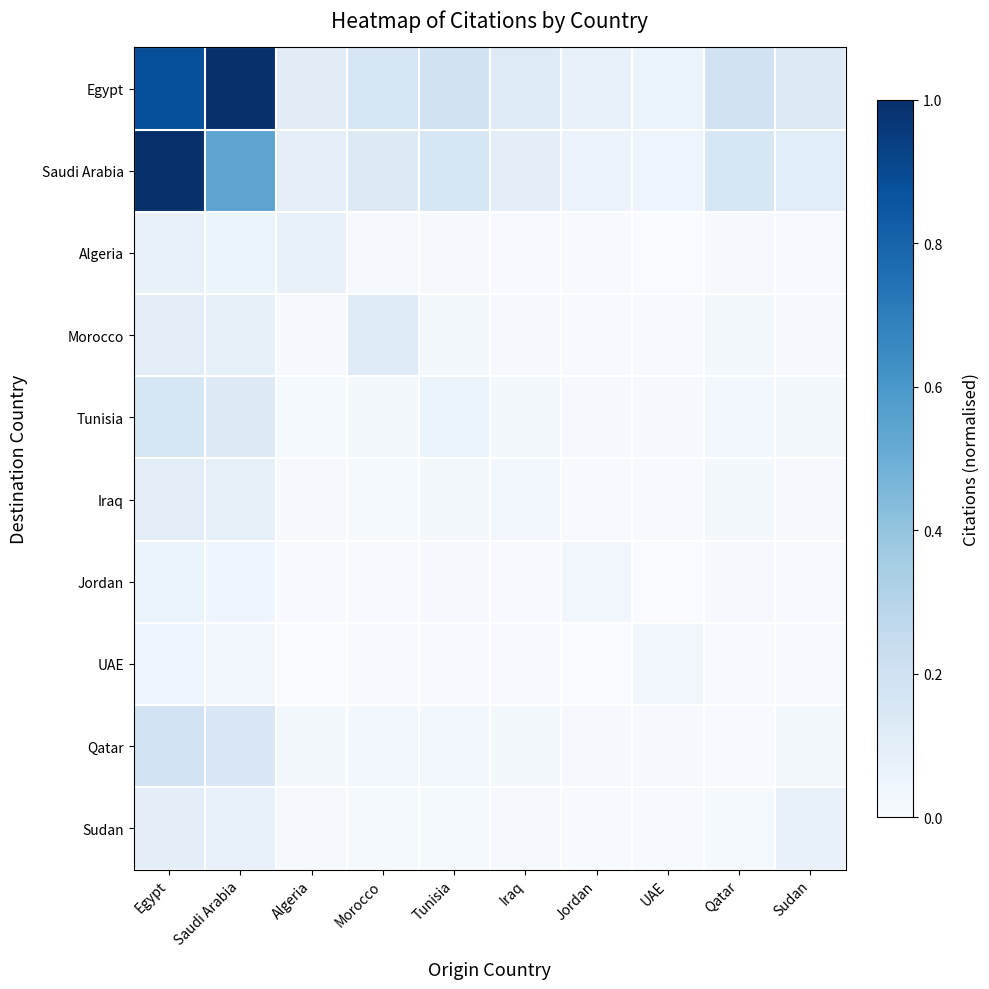

Reading left to right, what are all the values shown in this chart?

Egypt: Egypt=0.9	Saudi Arabia=1.0	Algeria=0.1	Morocco=0.2	Tunisia=0.2	Iraq=0.1	Jordan=0.1	UAE=0.1	Qatar=0.2	Sudan=0.1
Saudi Arabia: Egypt=1.0	Saudi Arabia=0.5	Algeria=0.1	Morocco=0.1	Tunisia=0.2	Iraq=0.1	Jordan=0.1	UAE=0.0	Qatar=0.2	Sudan=0.1
Algeria: Egypt=0.1	Saudi Arabia=0.1	Algeria=0.1	Morocco=0.0	Tunisia=0.0	Iraq=0.0	Jordan=0.0	UAE=0.0	Qatar=0.0	Sudan=0.0
Morocco: Egypt=0.1	Saudi Arabia=0.1	Algeria=0.0	Morocco=0.1	Tunisia=0.0	Iraq=0.0	Jordan=0.0	UAE=0.0	Qatar=0.0	Sudan=0.0
Tunisia: Egypt=0.2	Saudi Arabia=0.1	Algeria=0.0	Morocco=0.0	Tunisia=0.1	Iraq=0.0	Jordan=0.0	UAE=0.0	Qatar=0.0	Sudan=0.0
Iraq: Egypt=0.1	Saudi Arabia=0.1	Algeria=0.0	Morocco=0.0	Tunisia=0.0	Iraq=0.0	Jordan=0.0	UAE=0.0	Qatar=0.0	Sudan=0.0
Jordan: Egypt=0.1	Saudi Arabia=0.0	Algeria=0.0	Morocco=0.0	Tunisia=0.0	Iraq=0.0	Jordan=0.0	UAE=0.0	Qatar=0.0	Sudan=0.0
UAE: Egypt=0.0	Saudi Arabia=0.0	Algeria=0.0	Morocco=0.0	Tunisia=0.0	Iraq=0.0	Jordan=0.0	UAE=0.0	Qatar=0.0	Sudan=0.0
Qatar: Egypt=0.2	Saudi Arabia=0.1	Algeria=0.0	Morocco=0.0	Tunisia=0.0	Iraq=0.0	Jordan=0.0	UAE=0.0	Qatar=0.0	Sudan=0.0
Sudan: Egypt=0.1	Saudi Arabia=0.1	Algeria=0.0	Morocco=0.0	Tunisia=0.0	Iraq=0.0	Jordan=0.0	UAE=0.0	Qatar=0.0	Sudan=0.1